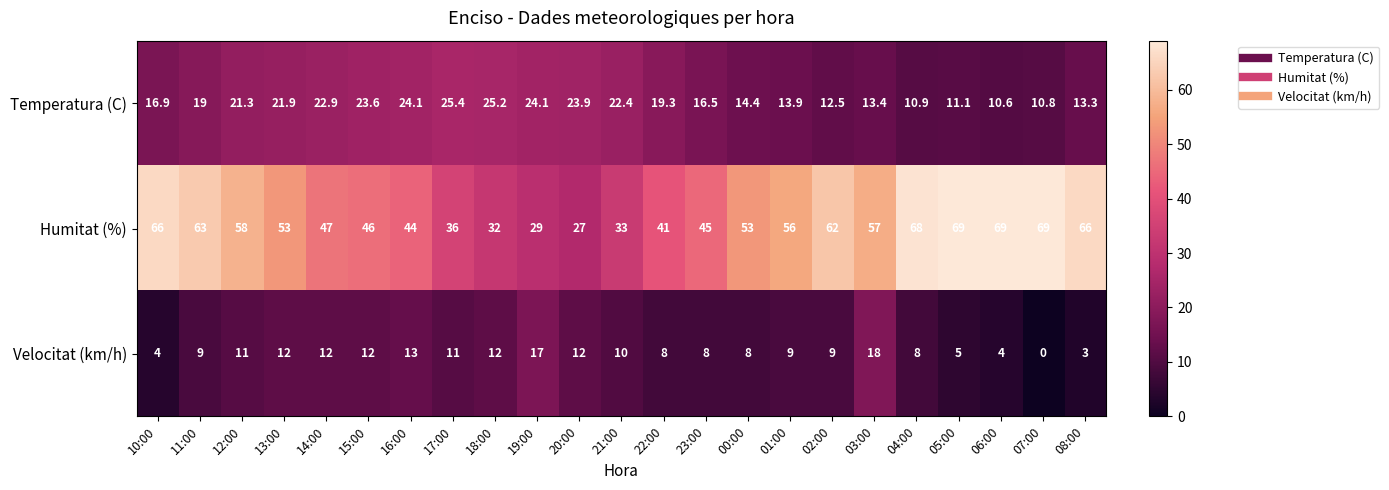

Rank the series by their maximum value, from highest to lowest.

Humitat (%), Temperatura (C), Velocitat (km/h)